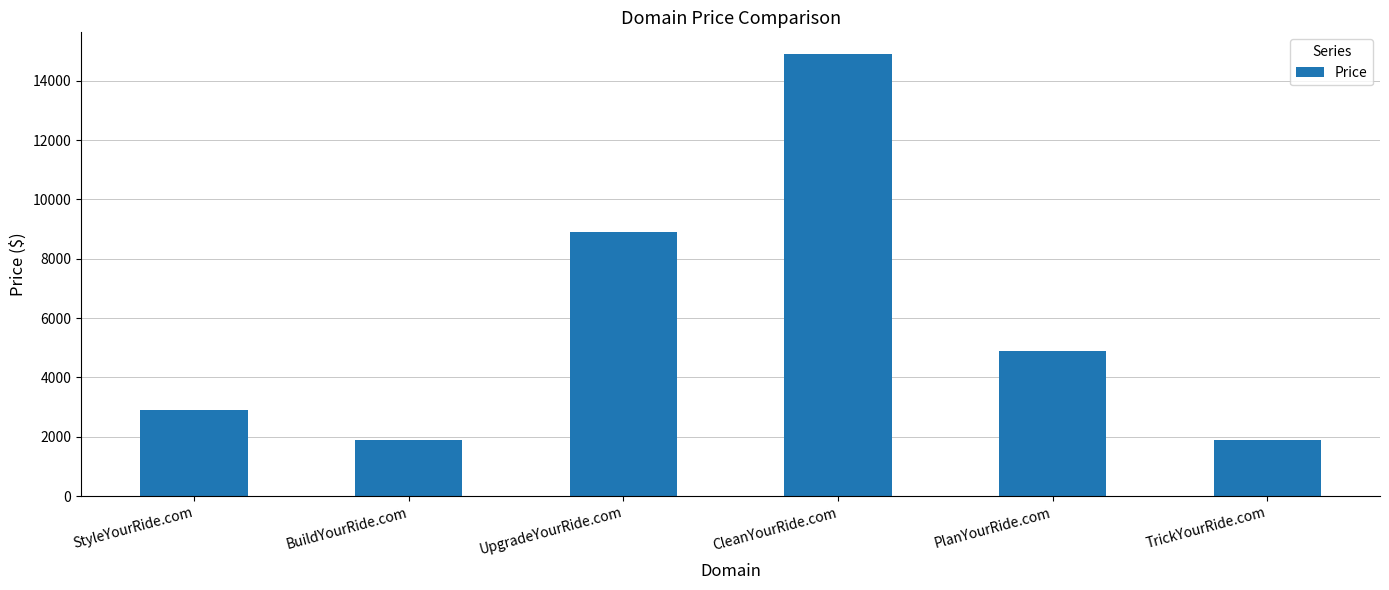

Reading left to right, extract all data points from this chart.

StyleYourRide.com=2888	BuildYourRide.com=1888	UpgradeYourRide.com=8888	CleanYourRide.com=14888	PlanYourRide.com=4888	TrickYourRide.com=1888